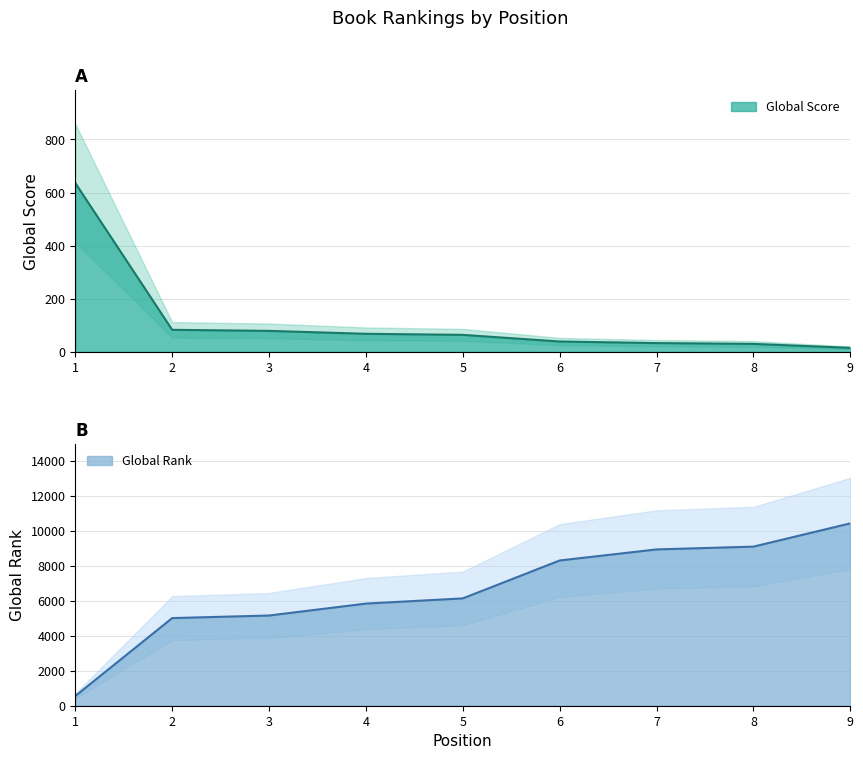

Reading left to right, transcribe all the data shown in this chart.

Global Score: 1=636	2=83	3=79	4=68	5=64	6=39	7=33	8=30	9=15
Global Rank: 1=555	2=5015	3=5162	4=5845	5=6142	6=8312	7=8945	8=9105	9=10436